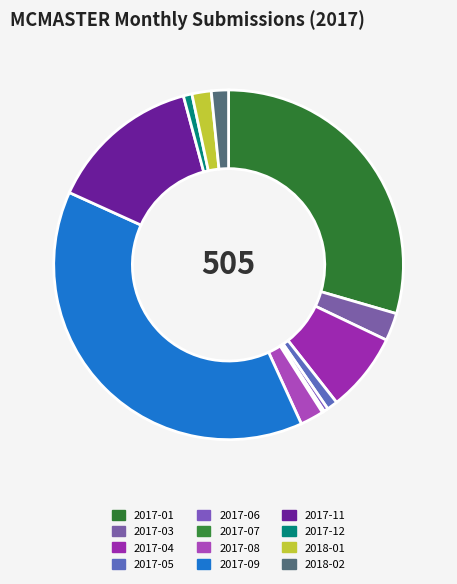

What is the ratio of the value at 2017-07 to the value at 2017-08?

0.1